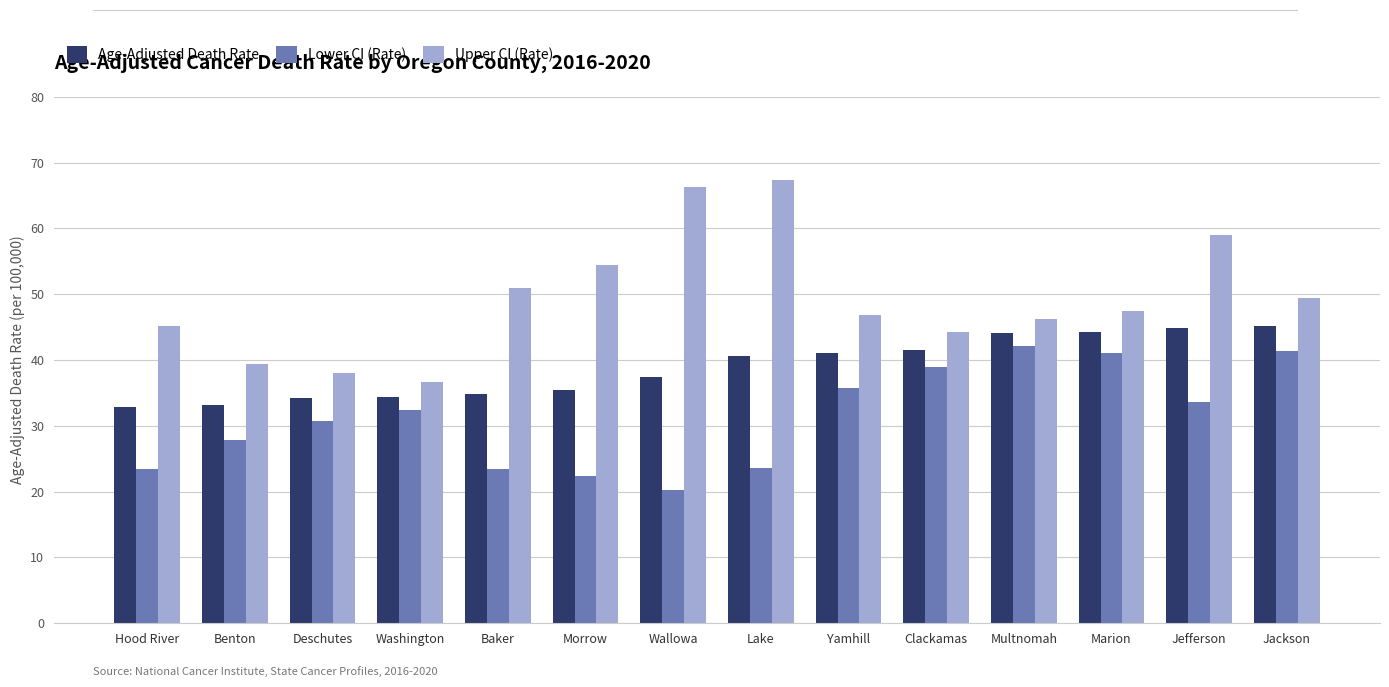

Between Baker and Clackamas, which series saw the biggest shift?

Lower CI (Rate)